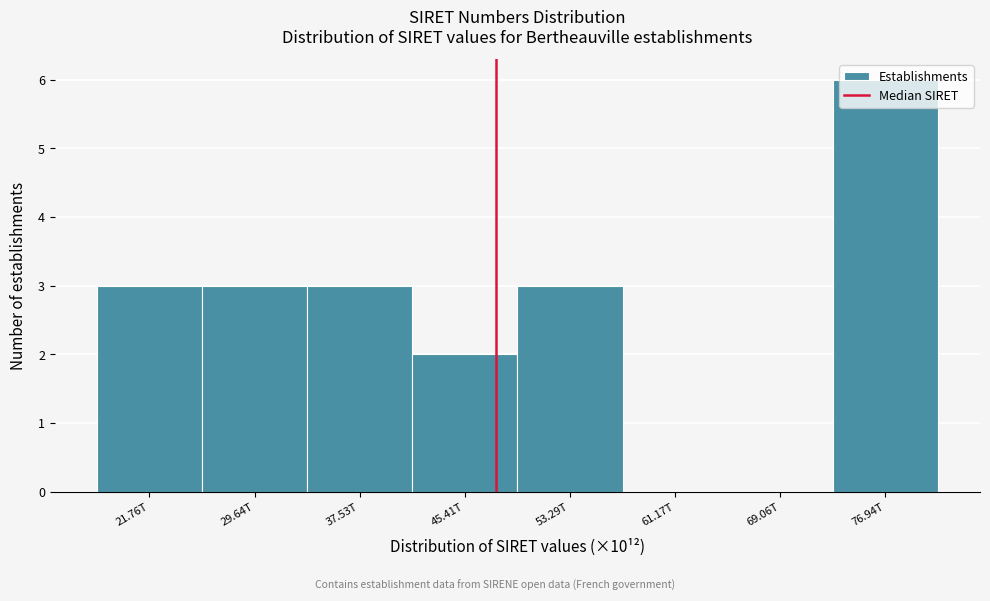

Is it true that the value at 37.53T is 3?

True